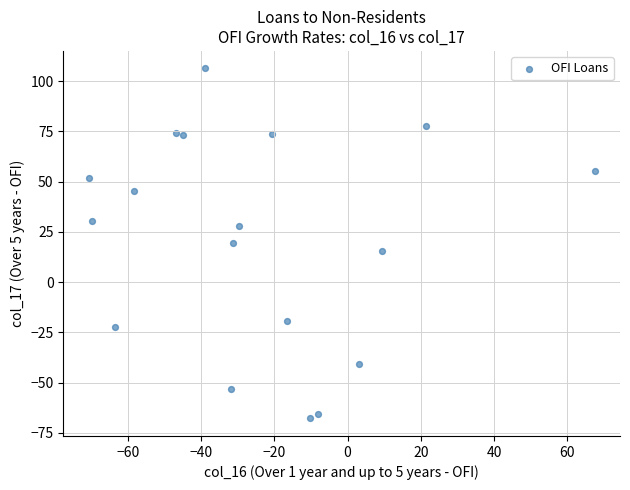

What is the range of X values (max minus min)?

138.2